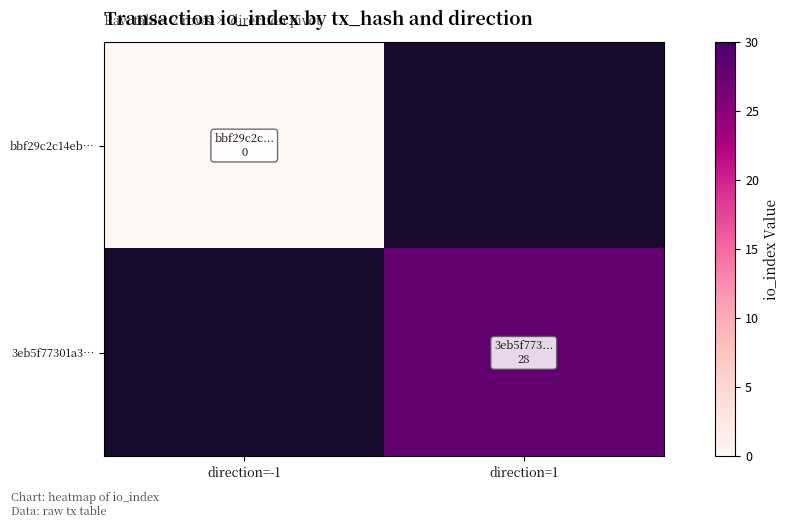

Is the value of bbf29c2c14eb… at direction=-1 greater than the value of 3eb5f77301a3… at direction=-1?

No